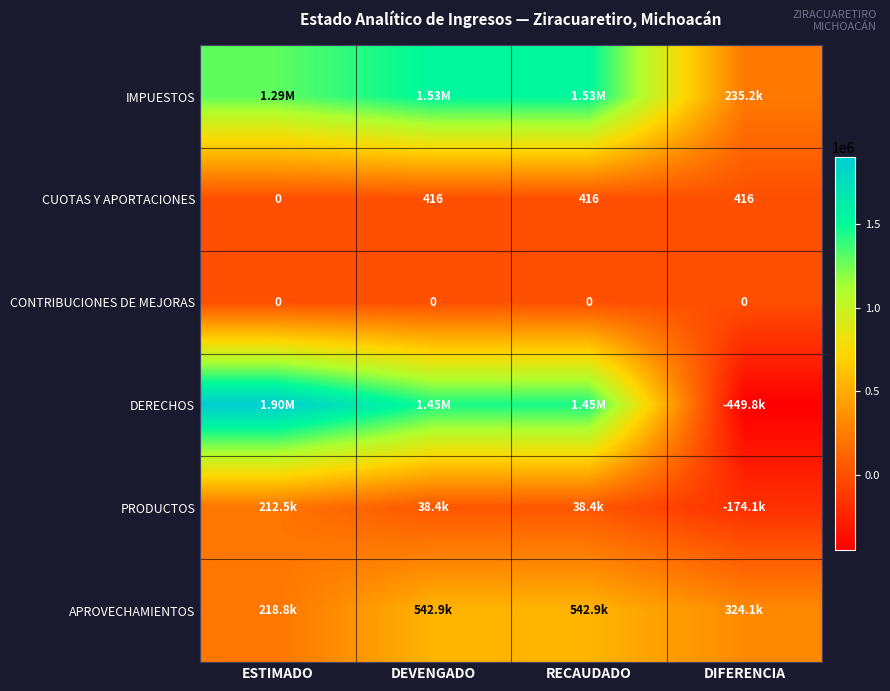

List the series in order of their peak value, lowest first.

CONTRIBUCIONES DE MEJORAS, CUOTAS Y APORTACIONES, PRODUCTOS, APROVECHAMIENTOS, IMPUESTOS, DERECHOS